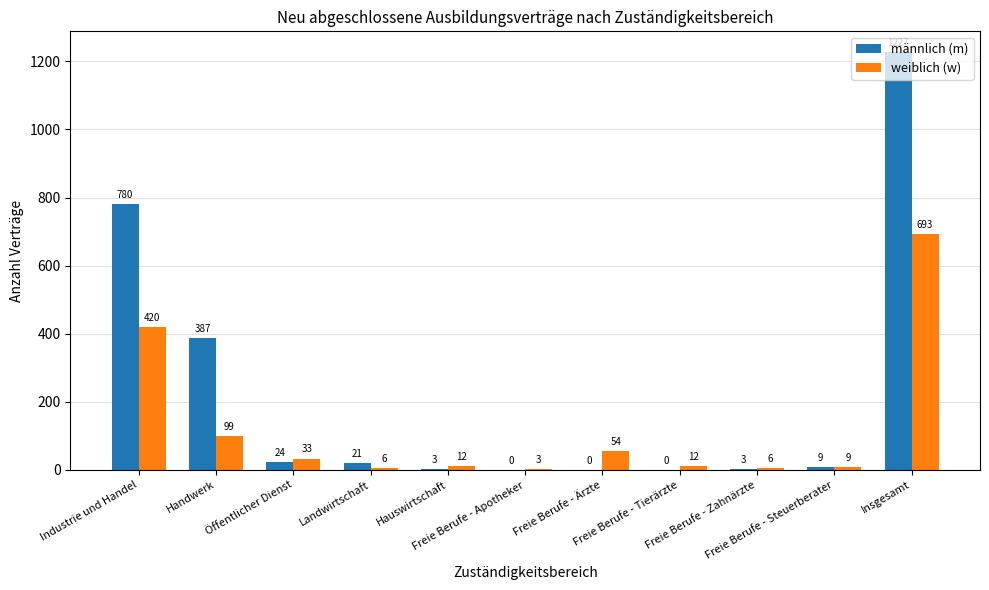

Reading left to right, list all the values displayed in this chart.

männlich (m): Industrie und Handel=780	Handwerk=387	Öffentlicher Dienst=24	Landwirtschaft=21	Hauswirtschaft=3	Freie Berufe - Apotheker=0	Freie Berufe - Ärzte=0	Freie Berufe - Tierärzte=0	Freie Berufe - Zahnärzte=3	Freie Berufe - Steuerberater=9	Insgesamt=1227
weiblich (w): Industrie und Handel=420	Handwerk=99	Öffentlicher Dienst=33	Landwirtschaft=6	Hauswirtschaft=12	Freie Berufe - Apotheker=3	Freie Berufe - Ärzte=54	Freie Berufe - Tierärzte=12	Freie Berufe - Zahnärzte=6	Freie Berufe - Steuerberater=9	Insgesamt=693